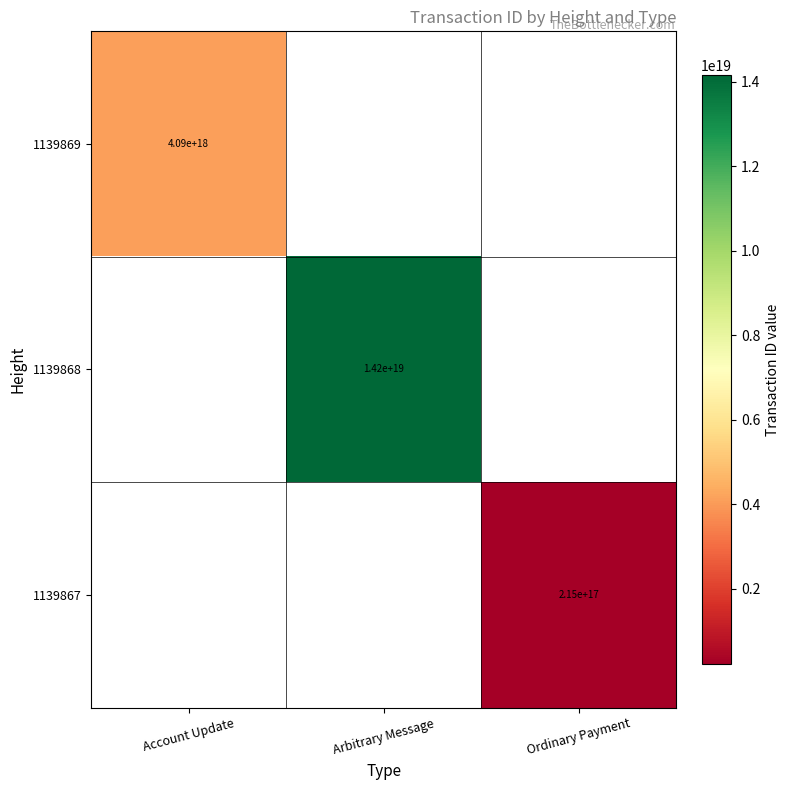

Is the value of 1139869 at Account Update greater than the value of 1139868 at Arbitrary Message?

No